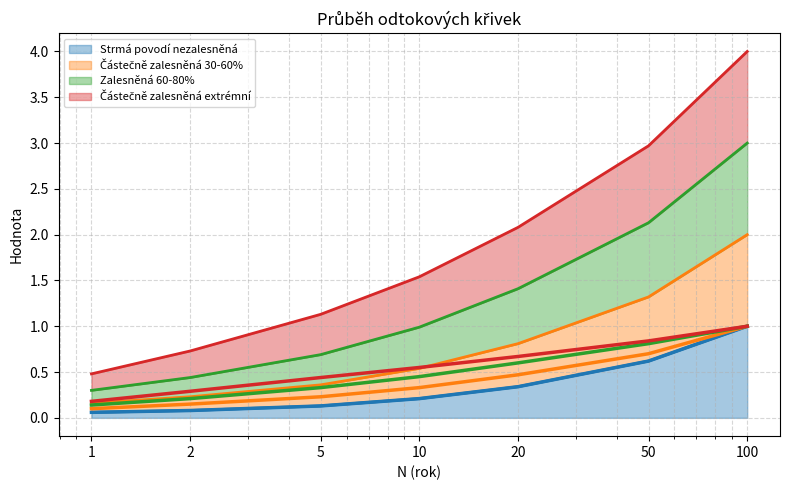

What is the difference between the Strmá povodí nezalesněná values at 5 and 2?

0.1